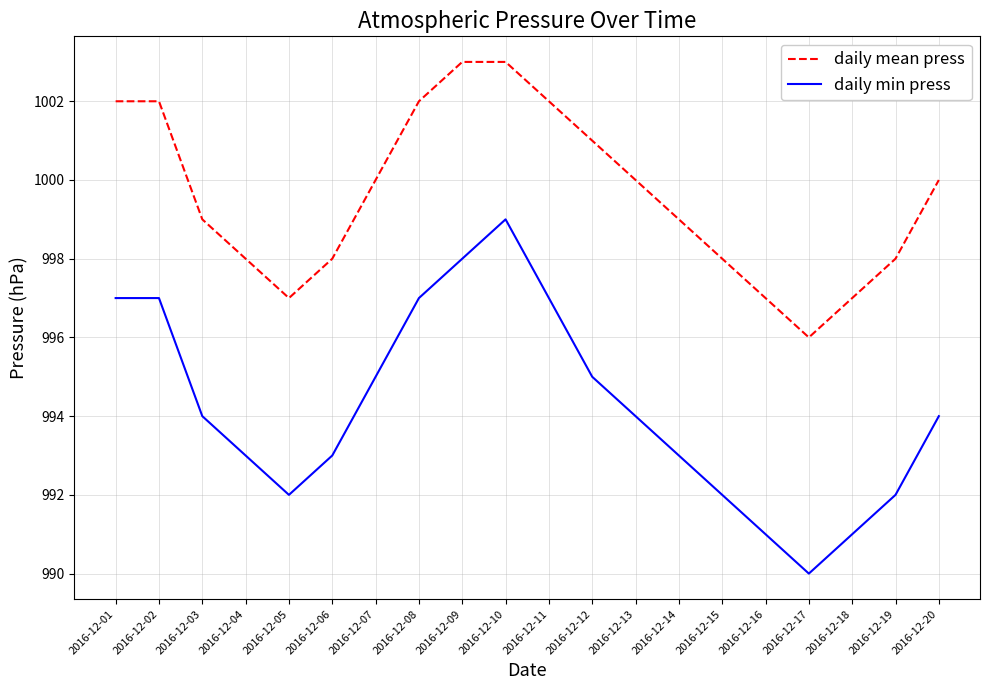

Rank the series by their maximum value, from highest to lowest.

daily mean press, daily min press